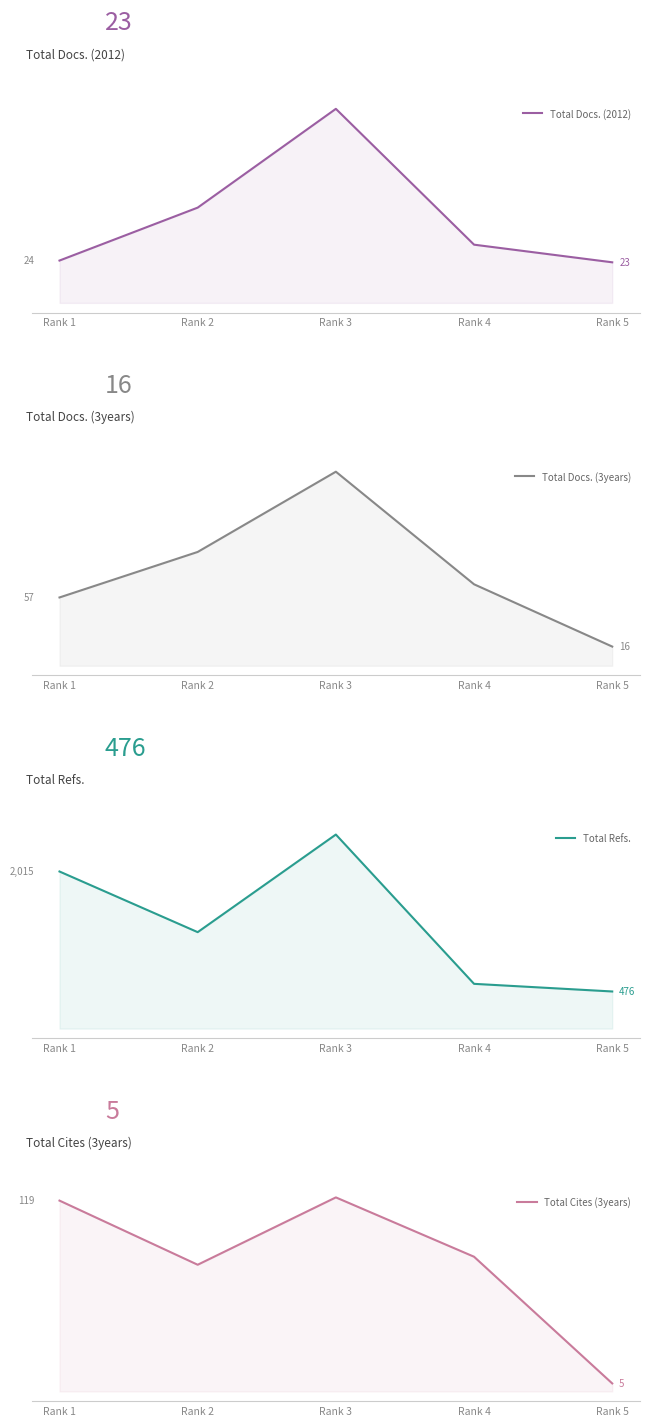

What is the value of the Total Refs. point at the 3rd from the left?

2489